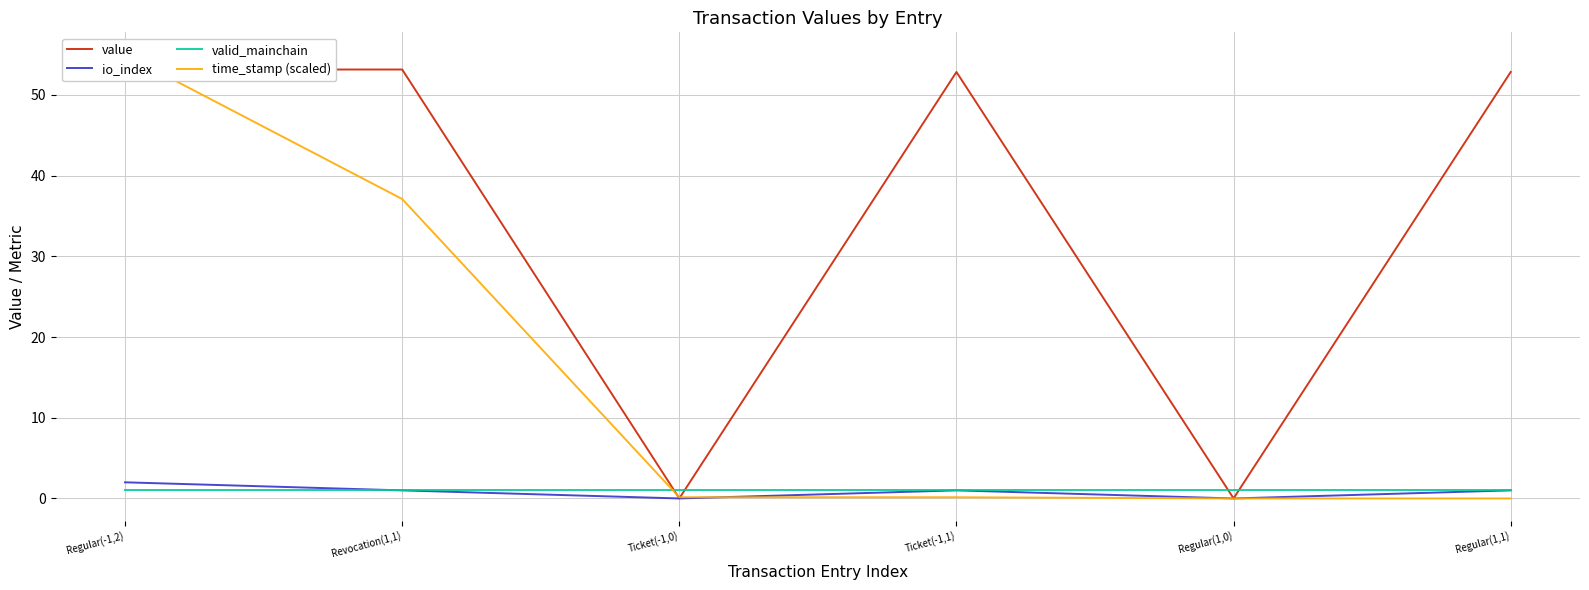

List the series in order of their peak value, lowest first.

valid_mainchain, io_index, value, time_stamp (scaled)